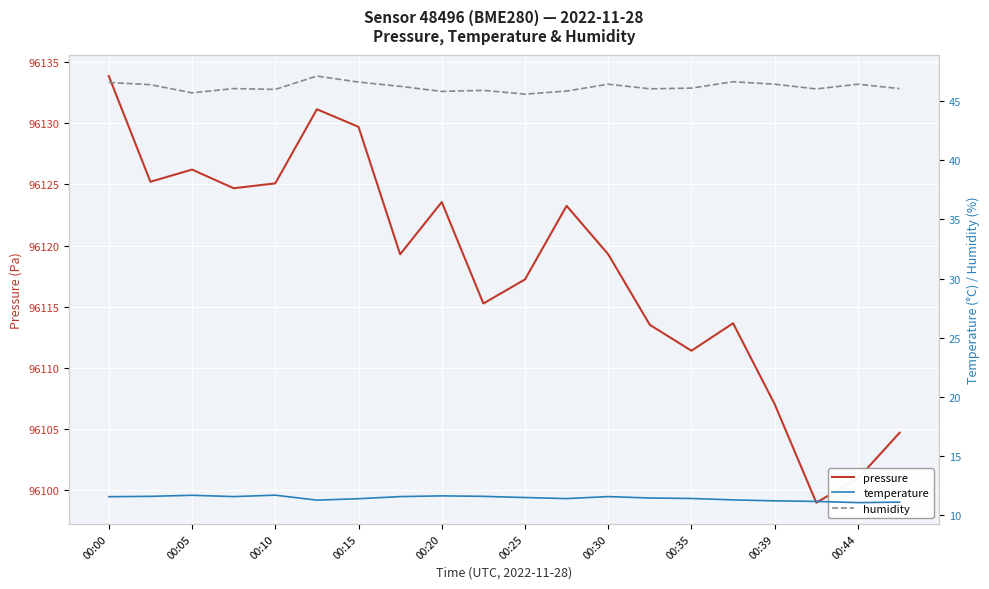

Reading left to right, transcribe all the data shown in this chart.

pressure: 96133.9	96125.2	96126.2	96124.7	96125.1	96131.2	96129.7	96119.3	96123.6	96115.2	96117.2	96123.2	96119.3	96113.5	96111.4	96113.6	96107.0	96098.9	96100.9	96104.7
temperature: 11.5	11.6	11.7	11.6	11.7	11.2	11.4	11.6	11.6	11.6	11.5	11.4	11.6	11.4	11.4	11.3	11.2	11.1	11.0	11.1
humidity: 46.6	46.4	45.7	46.1	46.0	47.1	46.6	46.3	45.8	45.9	45.6	45.9	46.4	46.0	46.1	46.6	46.4	46.0	46.4	46.1